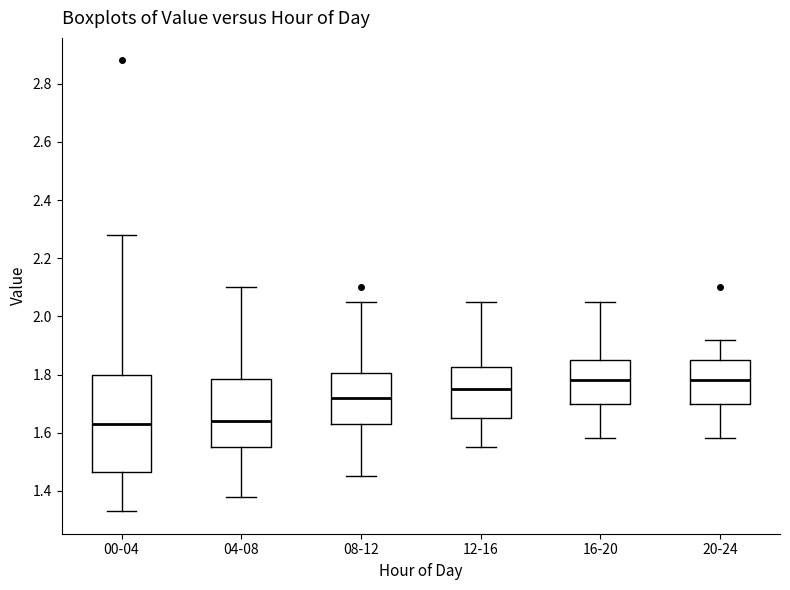

Where does the median line of the box for 16-20 sit on the y-axis? The values are not printed on the chart, so give them approximately, as read against the axis.

1.78